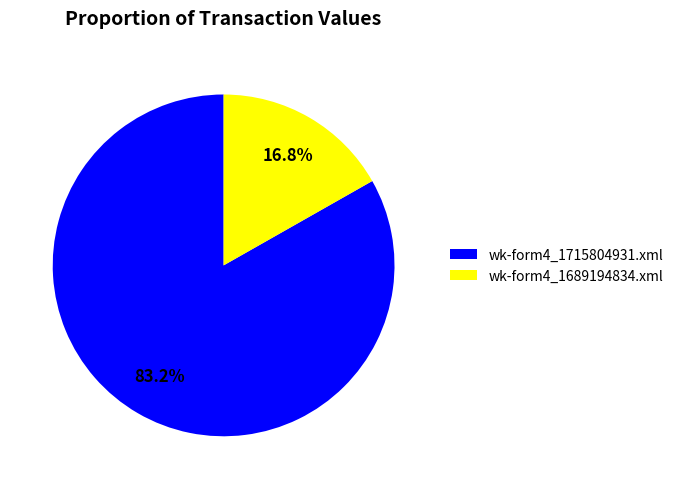

The wk-form4_1715804931.xml slice represents 93% of the pie. True or false?

False